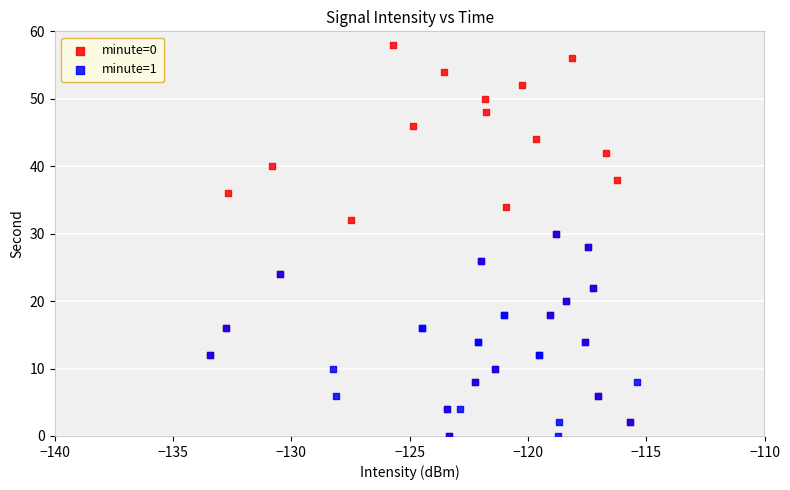

Which series contains the highest Y value?

minute=0